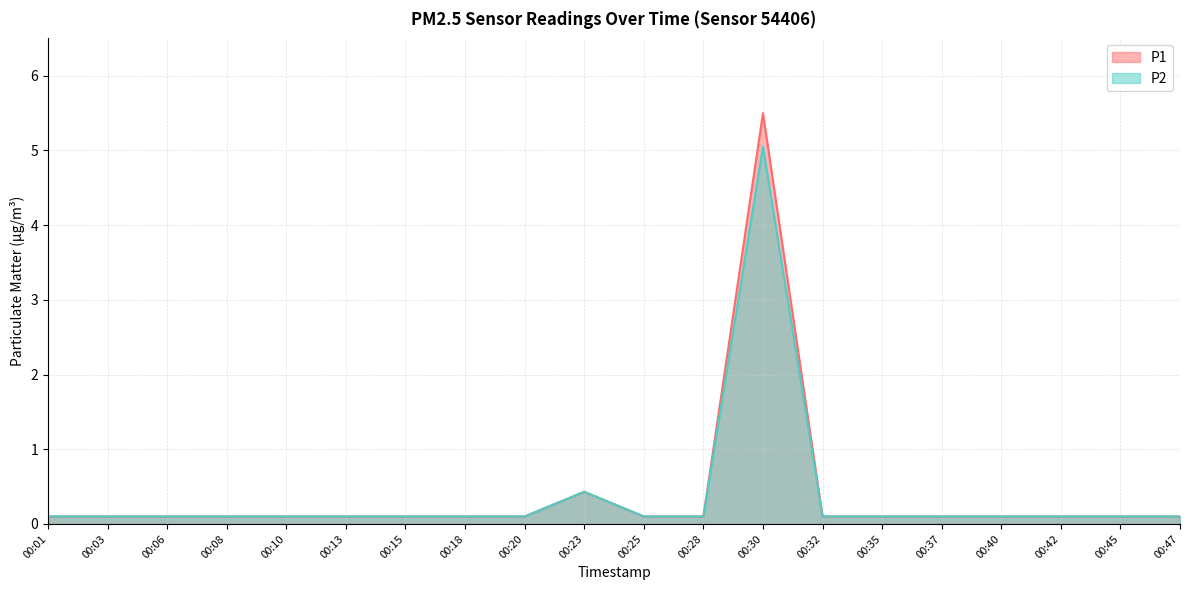

At which category is the sum across all series the highest?

00:30